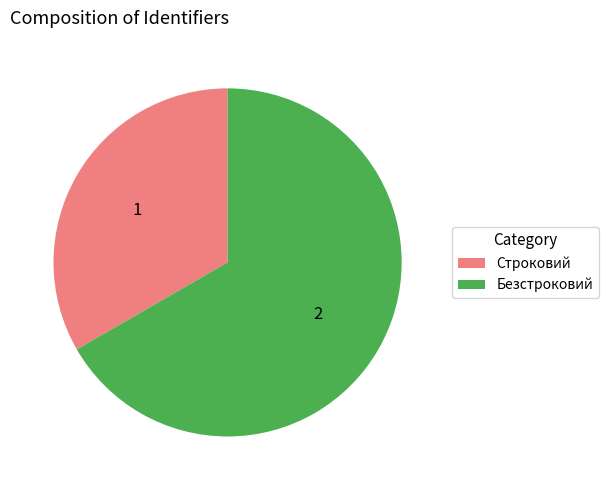

Which slice is the smallest?

Строковий